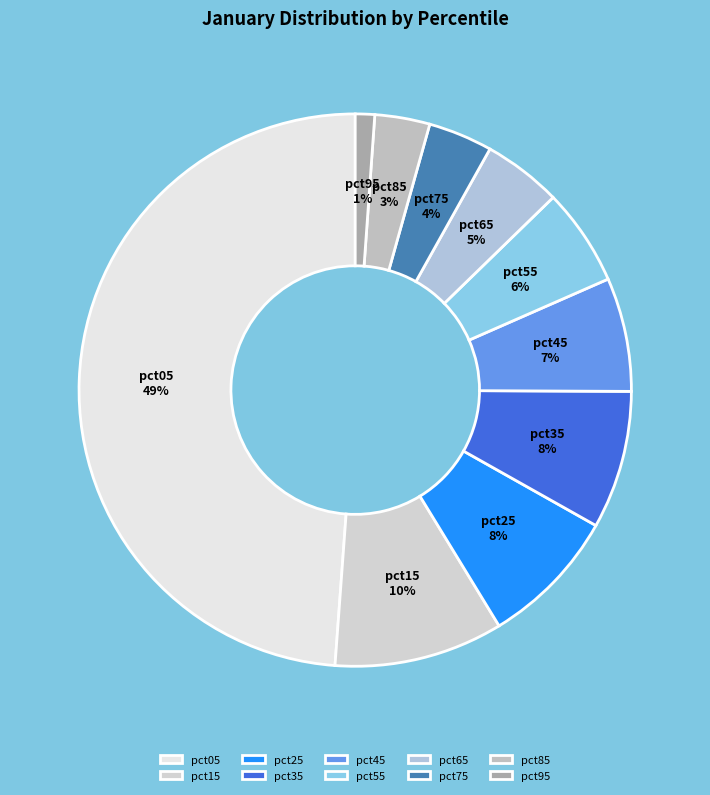

Count the number of slices in the pie.

10